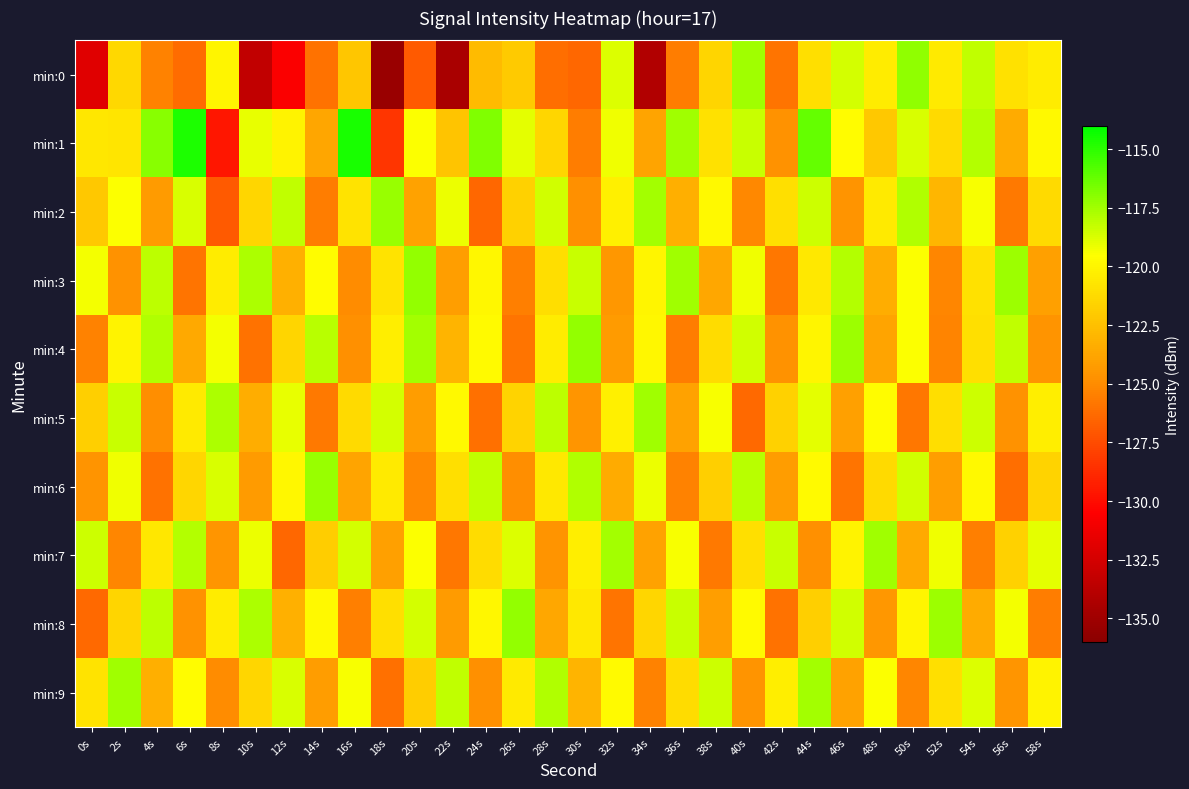

Which series has the largest total across all categories?

min:1